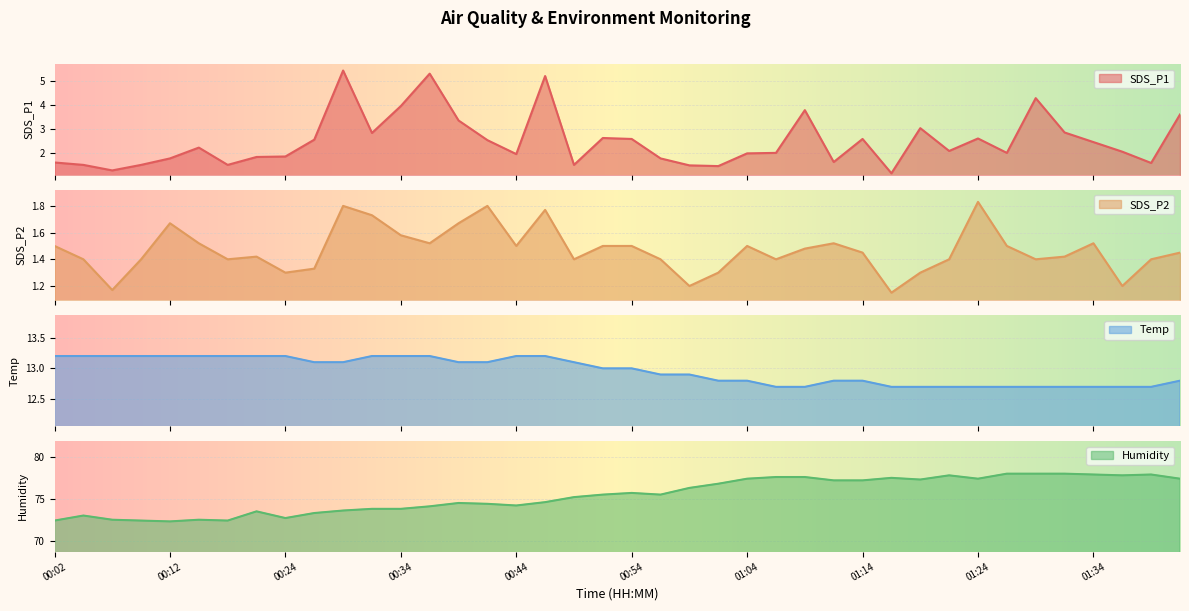

True or false: SDS_P2 has more than 1 interior local peaks.

True